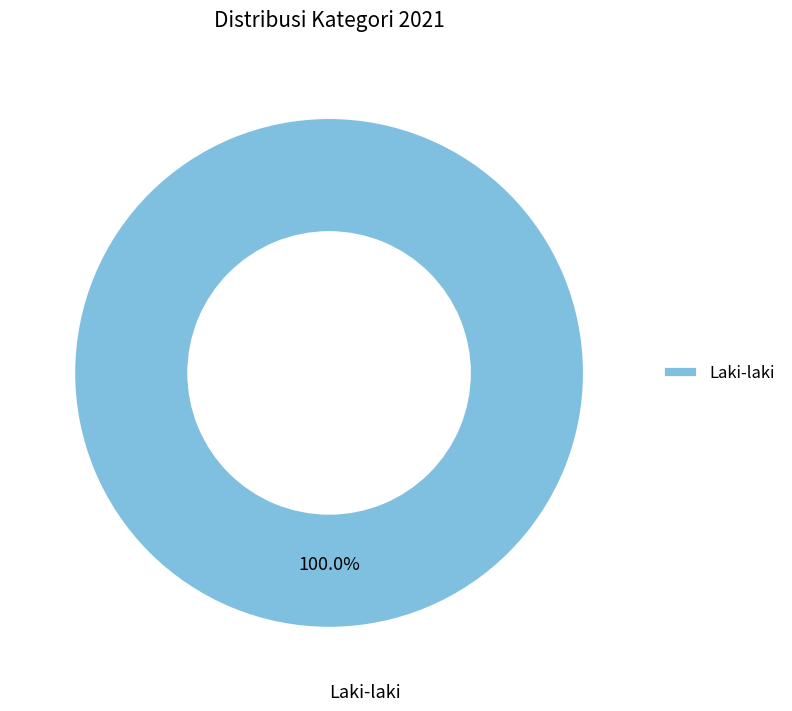

The Laki-laki slice represents 89% of the pie. True or false?

False